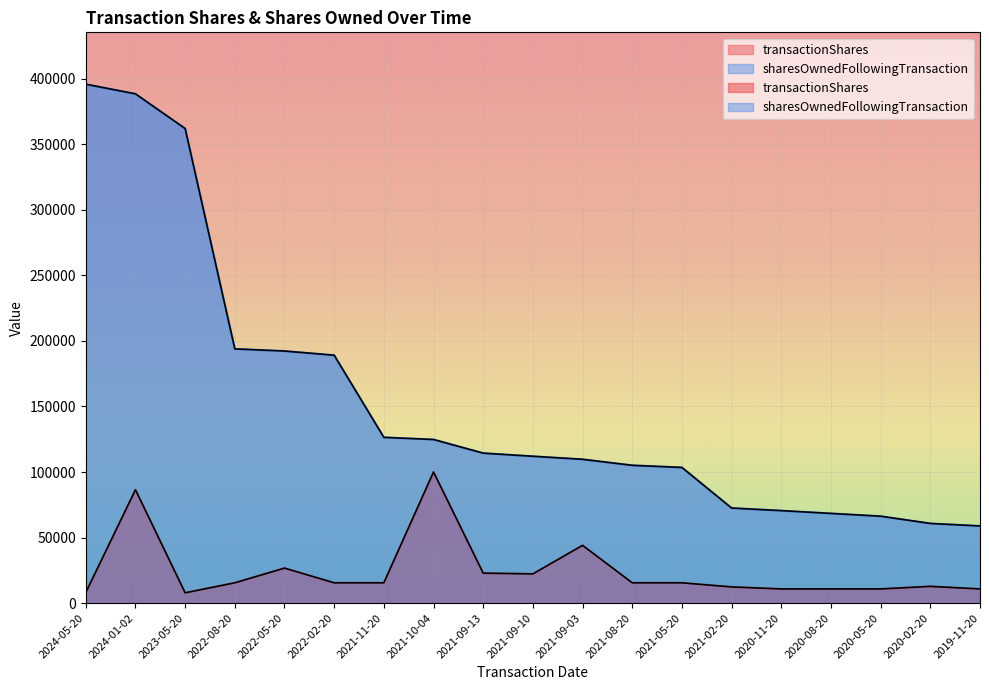

What position from the left is 2021-02-20?

14